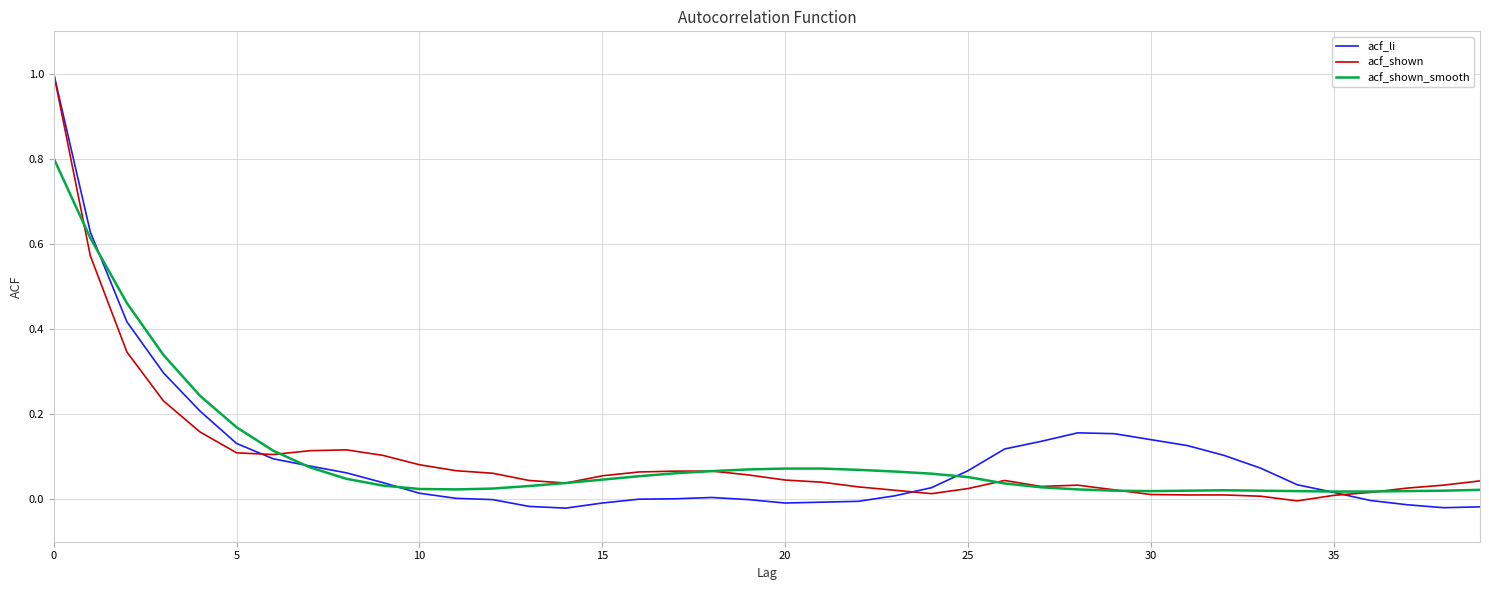

What is the greatest value displayed?

1.0